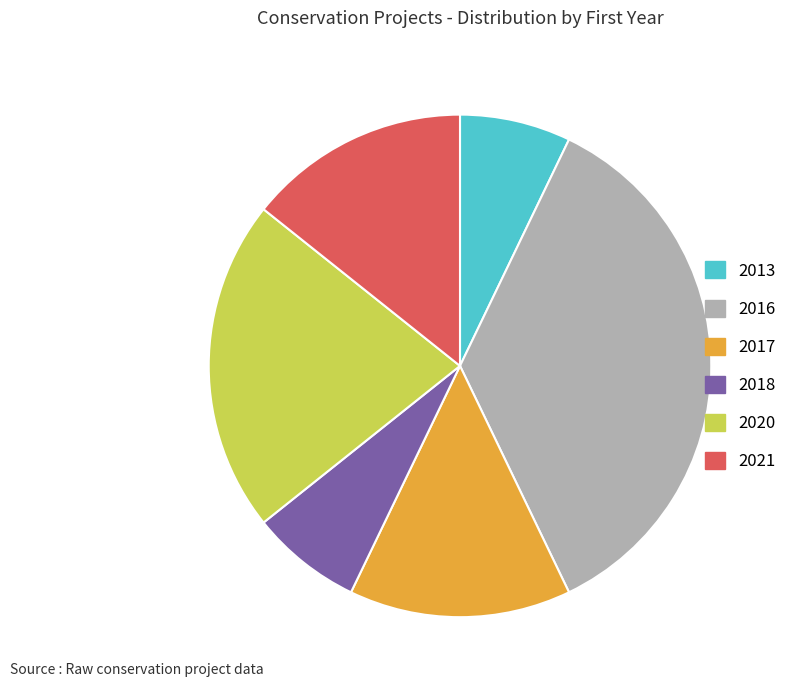

True or false: 2021 accounts for 14% of the total.

True